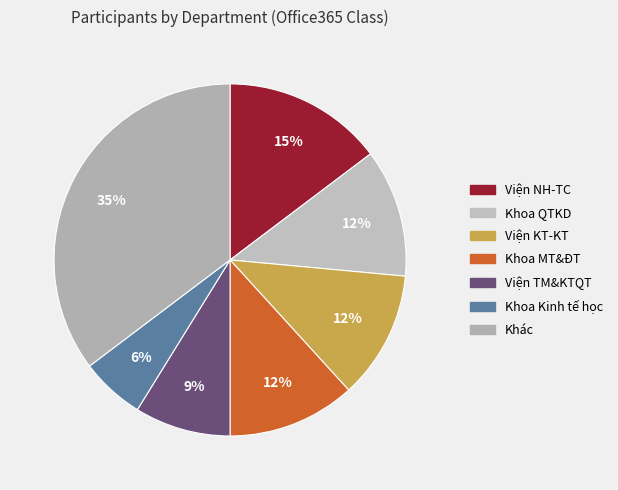

To the nearest percent, what is the difference between the largest and smallest slice percentages?

29%